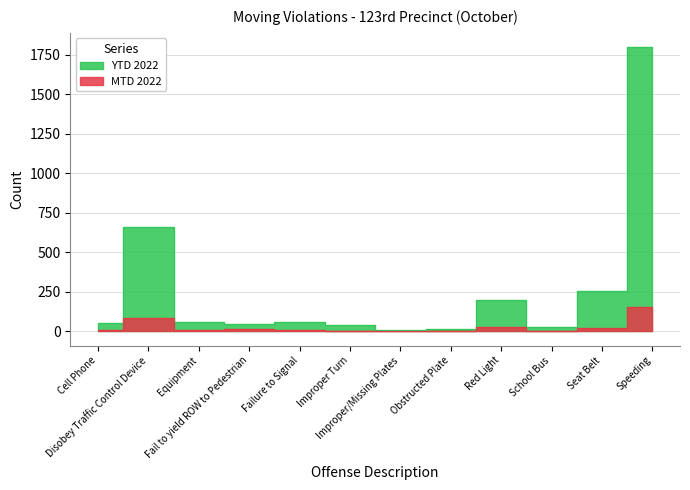

What are all the series names shown in the legend?

MTD 2022, YTD 2022